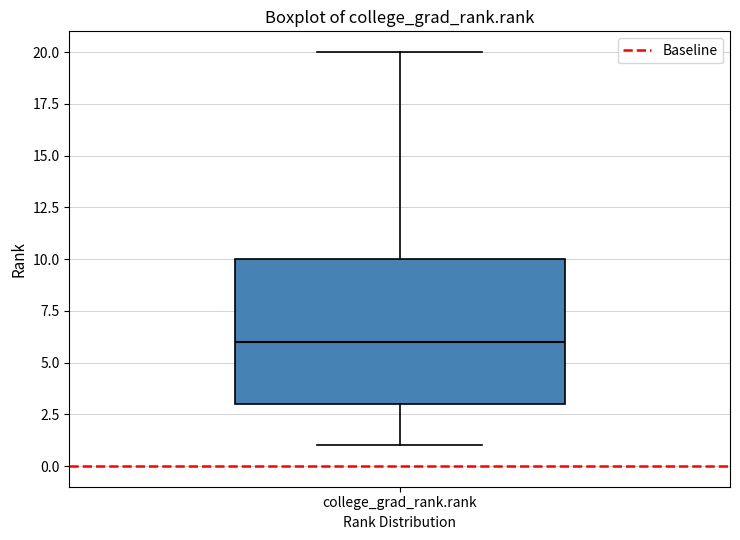

Read this box plot against the y-axis: the position of the median line, the range covered by the box, and the ends of both whiskers. The values are not printed on the chart, so give them approximately, as read against the axis.

median 6, box 3 to 10, whiskers 1 to 20